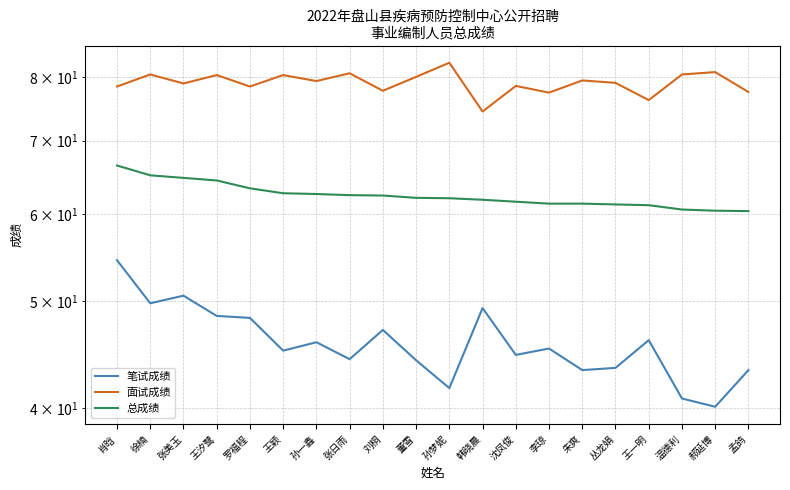

Between 王一明 and 罗福程, which is larger?

罗福程